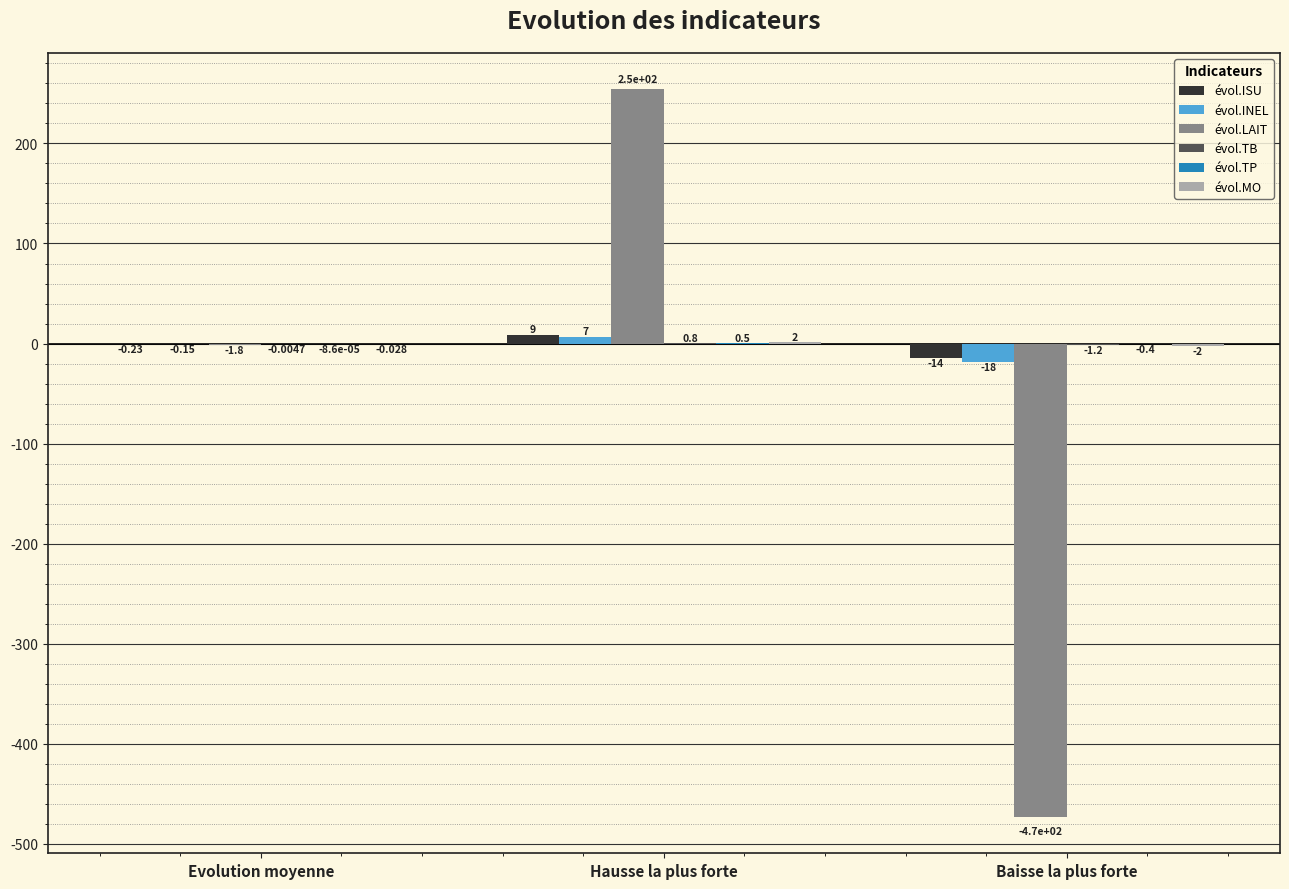

Which label corresponds to the largest value in the chart?

Hausse la plus forte